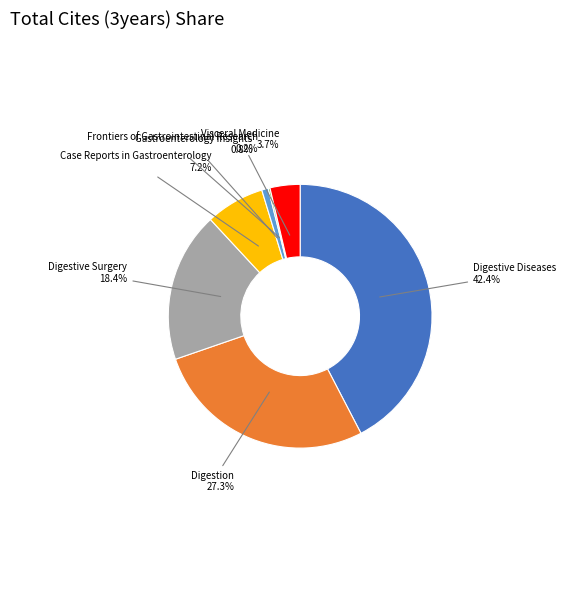

Is there a majority slice in this chart?

No